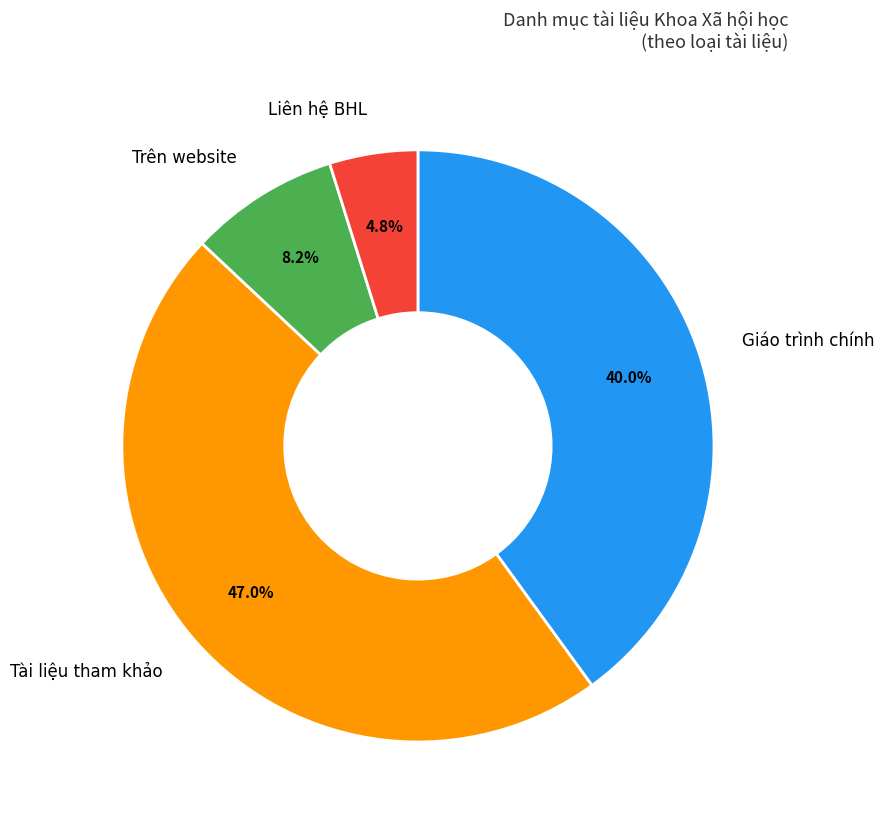

Count the number of slices in the pie.

4